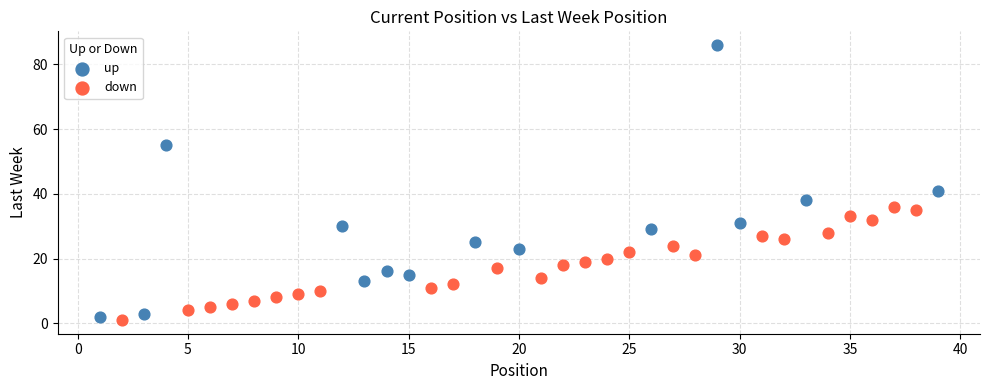

Which series has the widest spread of Y values?

up